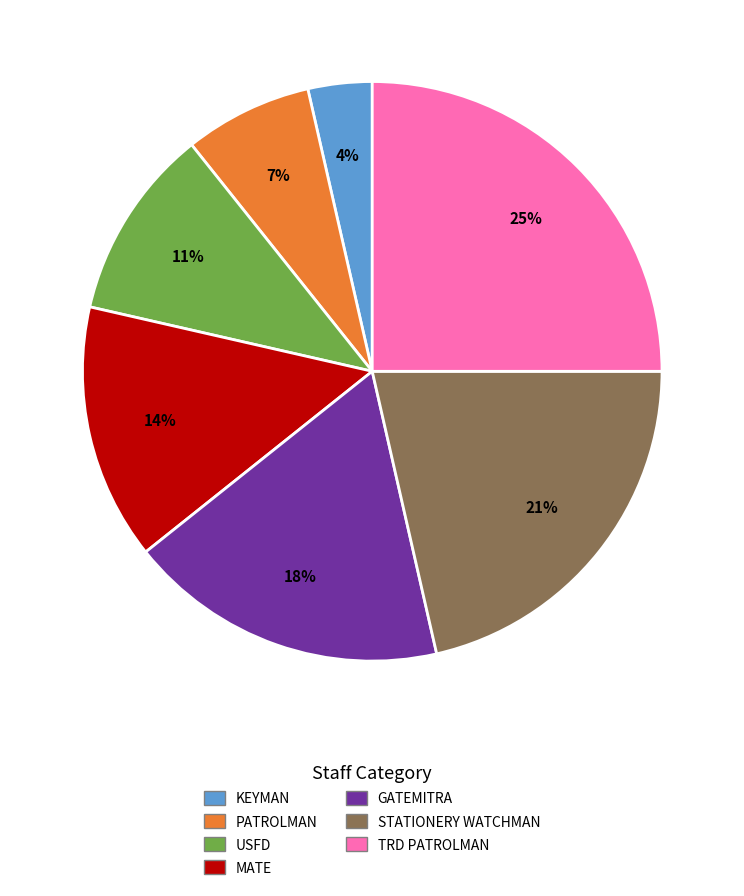

Rank the categories by value from lowest to highest.

KEYMAN, PATROLMAN, USFD, MATE, GATEMITRA, STATIONERY WATCHMAN, TRD PATROLMAN